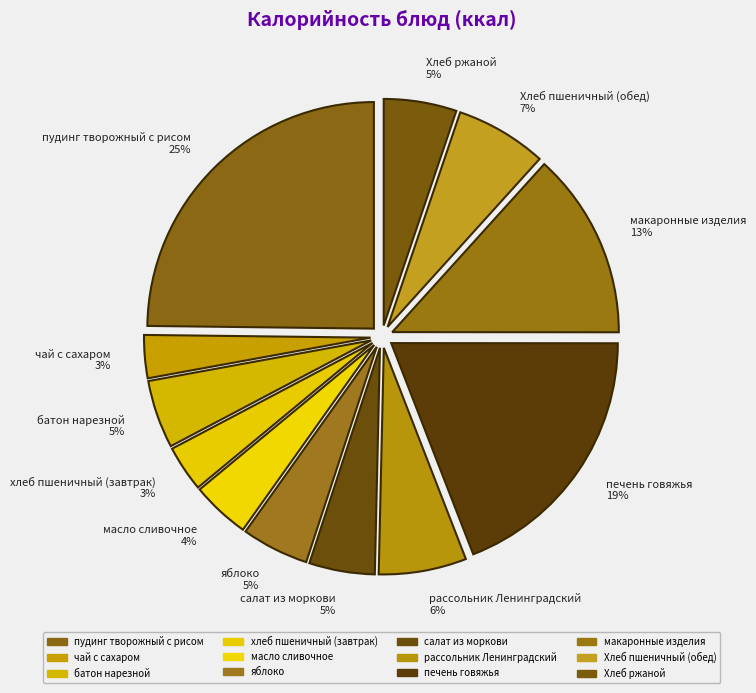

True or false: Хлеб пшеничный (обед) accounts for 7% of the total.

True